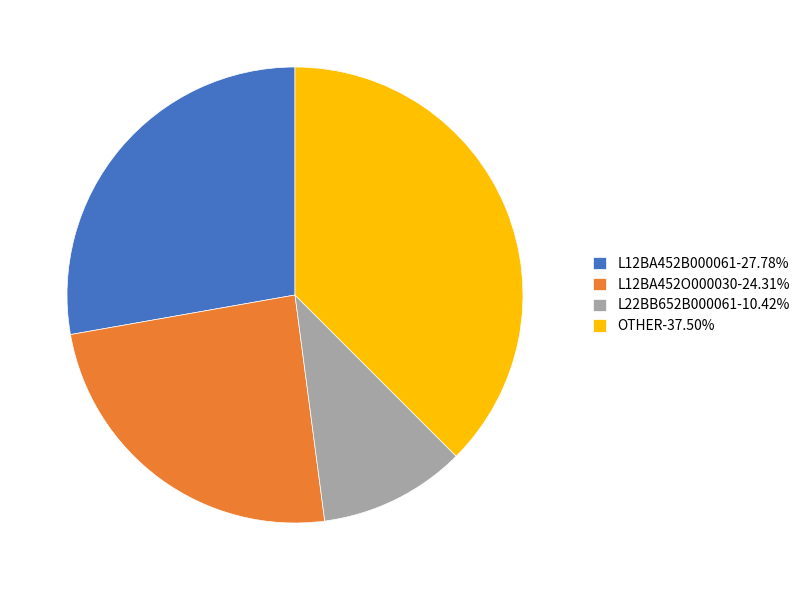

Do L12BA452B000061-27.78% and L12BA452O000030-24.31% together represent more than half of the pie?

Yes